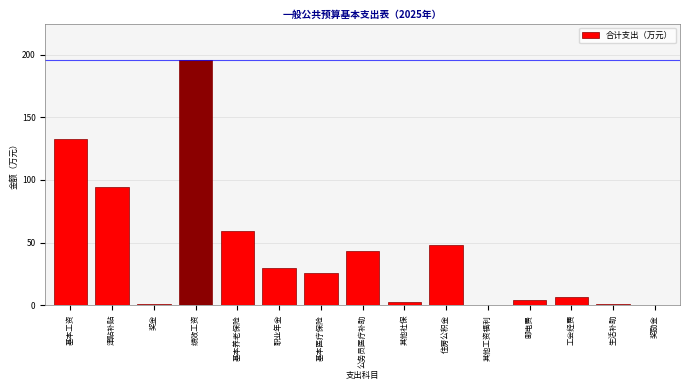

The value at 基本医疗保险 is 26.0. True or false?

True